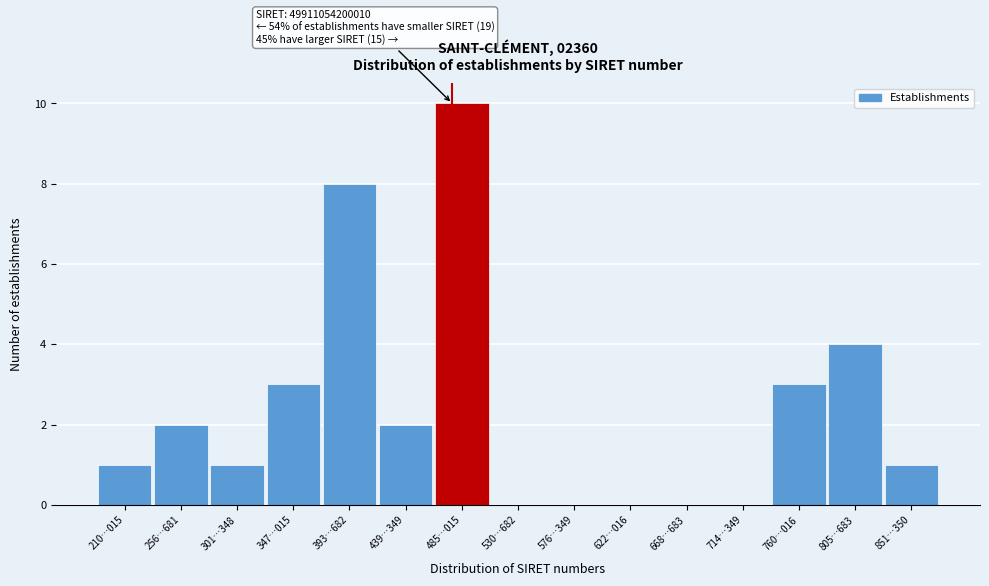

Reading left to right, transcribe all the data shown in this chart.

210…015=1	256…681=2	301…348=1	347…015=3	393…682=8	439…349=2	485…015=10	530…682=0	576…349=0	622…016=0	668…683=0	714…349=0	760…016=3	805…683=4	851…350=1